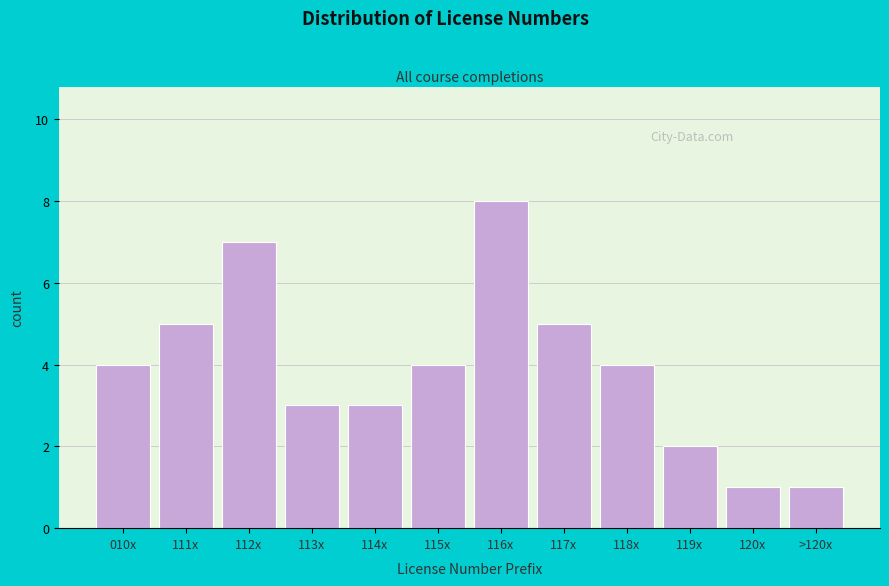

Reading left to right, what are all the values shown in this chart?

4	5	7	3	3	4	8	5	4	2	1	1